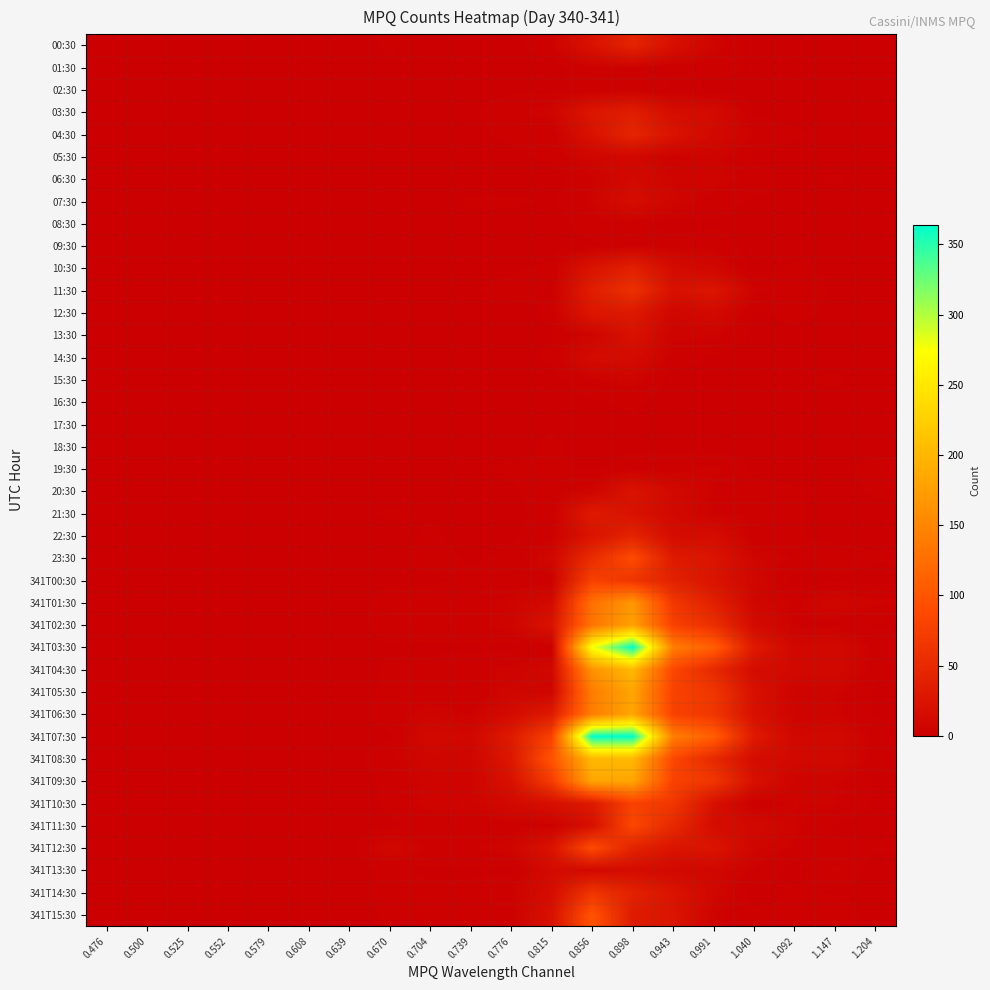

At how many categories does at least one series exceed 192?

2